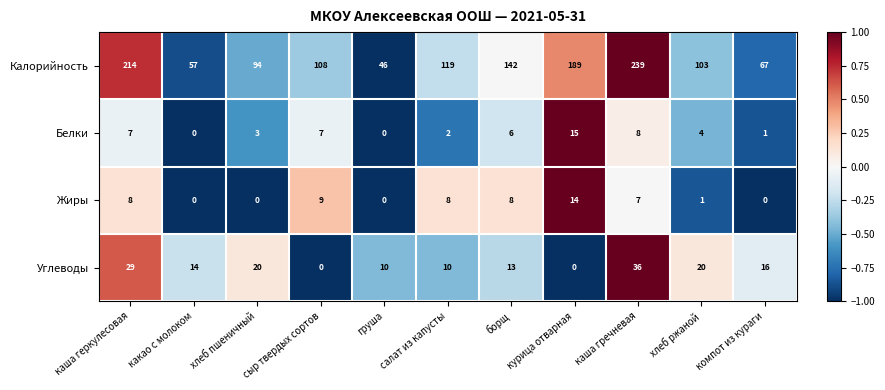

At which label is Калорийность closest to 142?

борщ